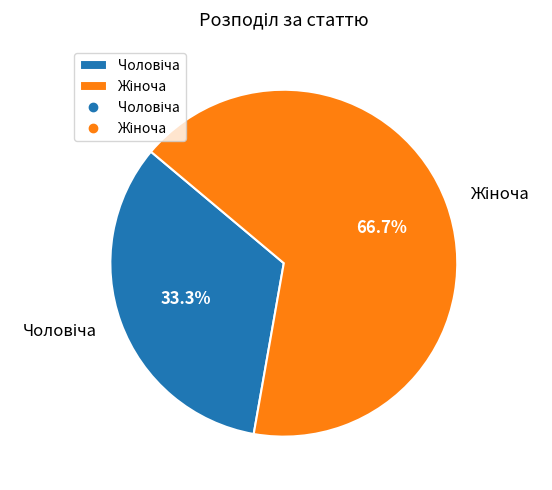

Is there a majority slice in this chart?

Yes